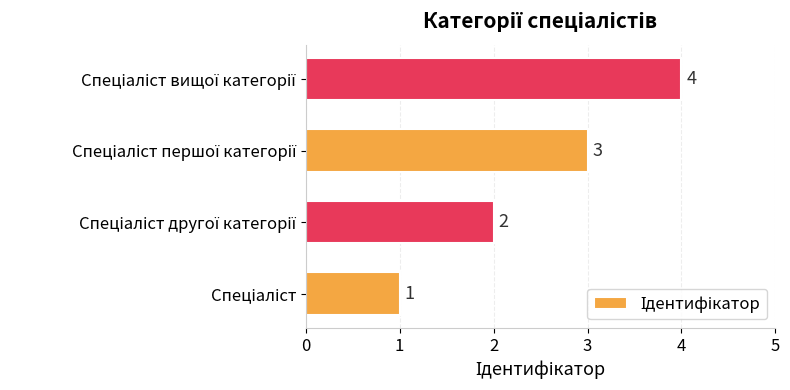

What is the maximum value shown in the chart?

4